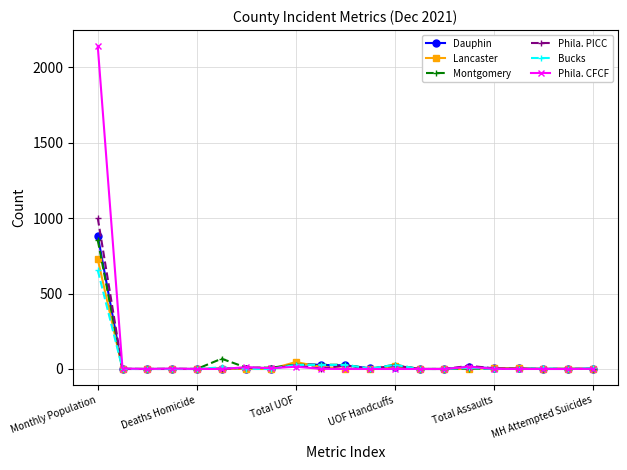

How many lines are shown in the chart?

6